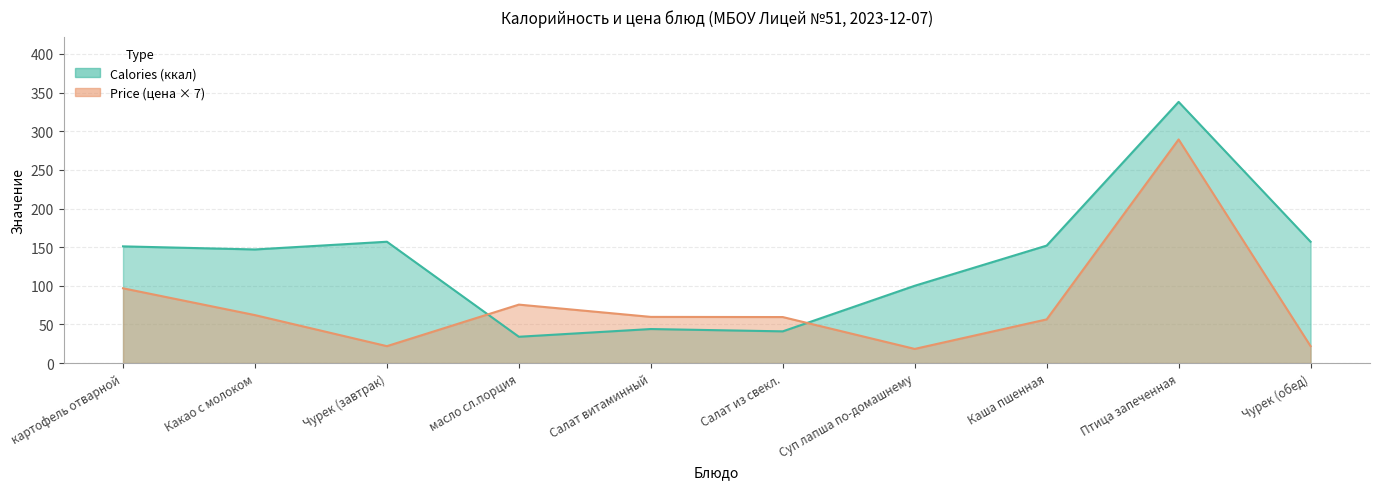

At which label does Price first exceed 59?

картофель отварной